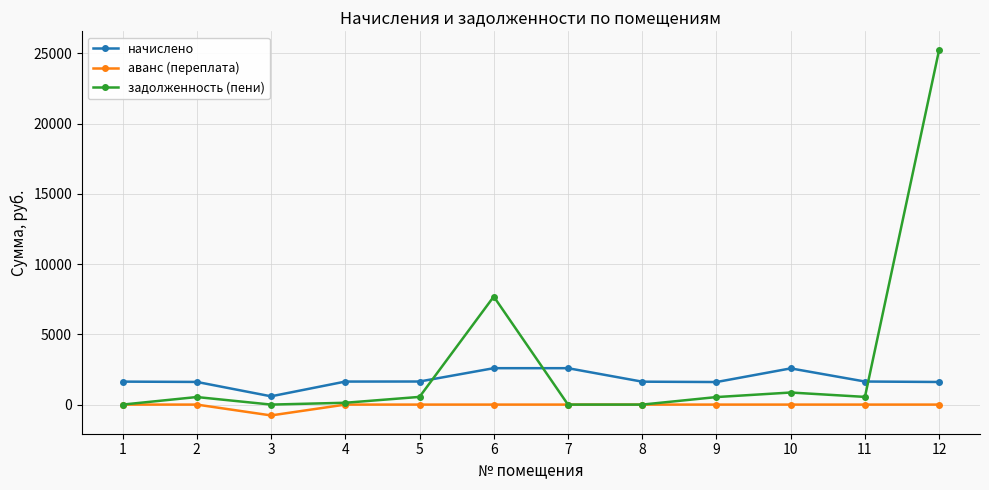

True or false: задолженность (пени) has a value of 547.5 at 11.

True